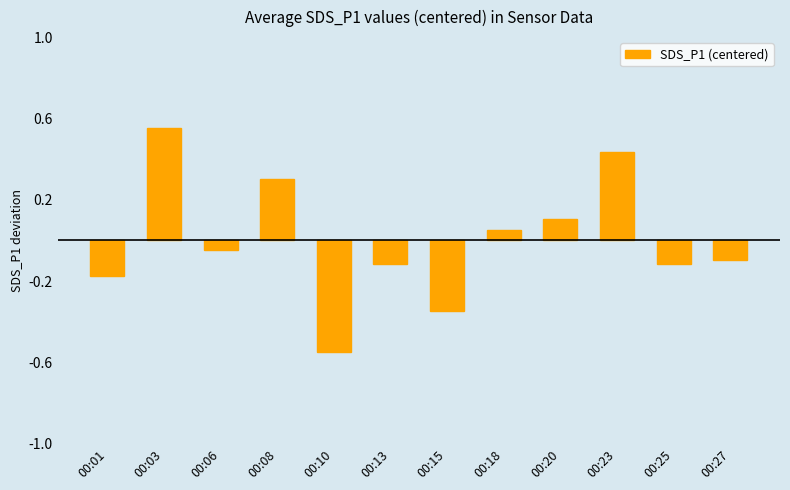

Where does the data first go above 0?

00:03